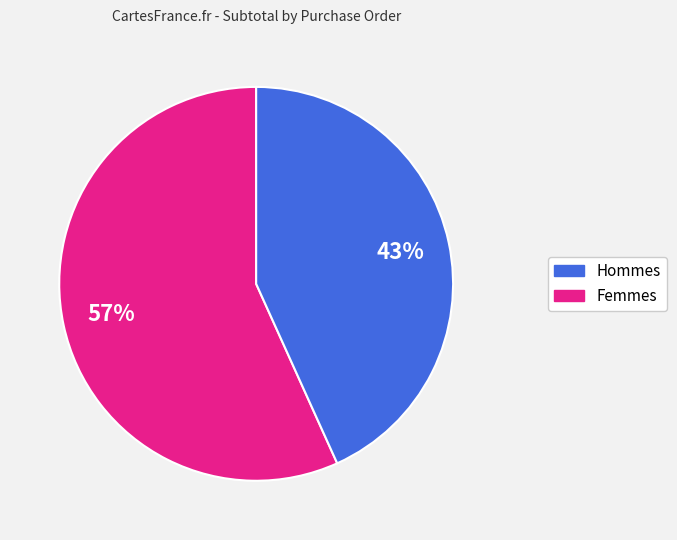

Is there a majority slice in this chart?

Yes